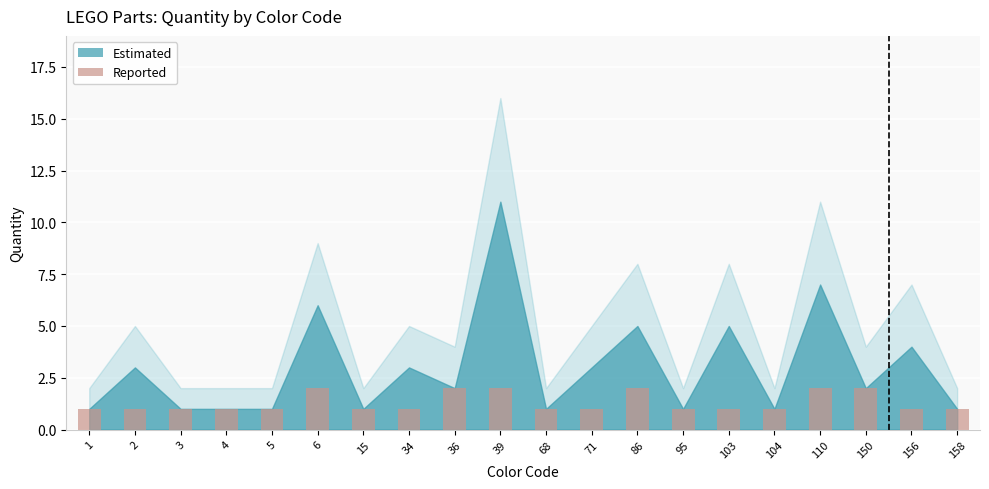

Does the chart contain stacked bars?

No